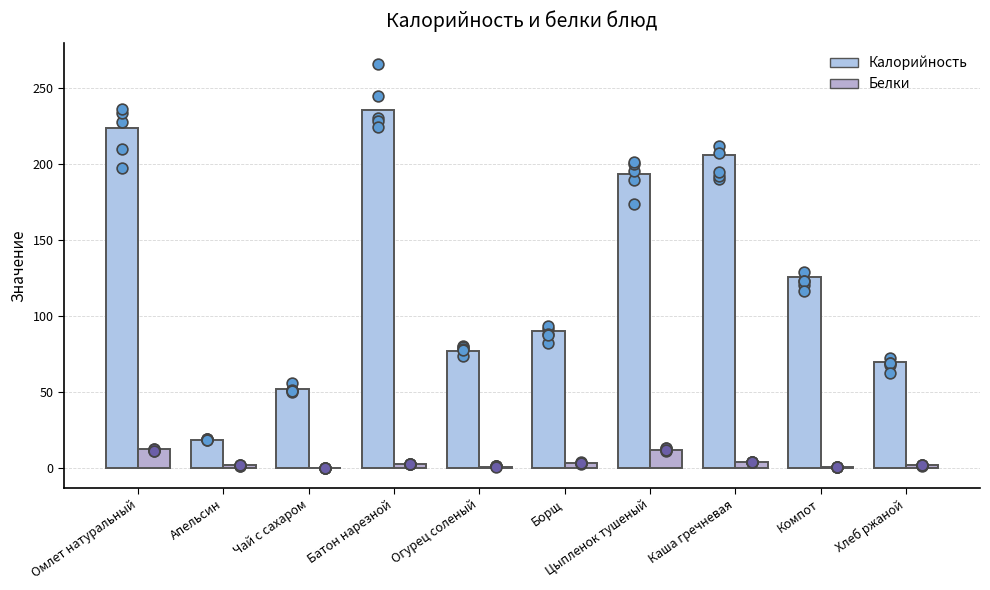

Is the value of Калорийность at Чай с сахаром greater than the value of Белки at Компот?

Yes